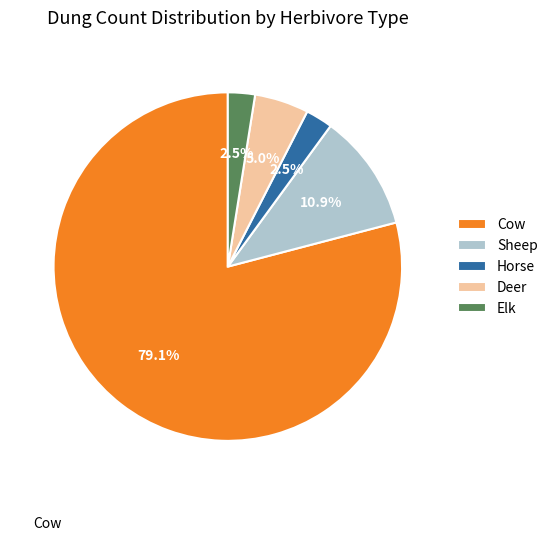

Does Cow account for over 50% of the chart?

Yes